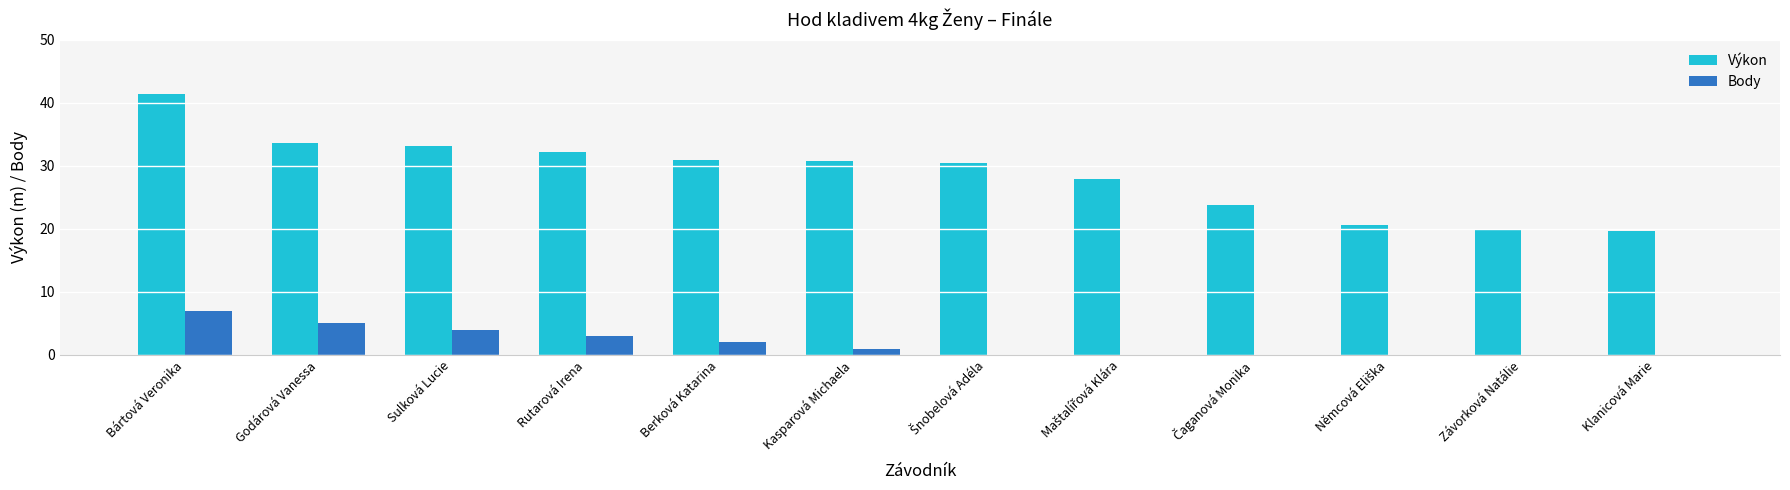

Which category has the highest value in the Body series?

Bártová Veronika